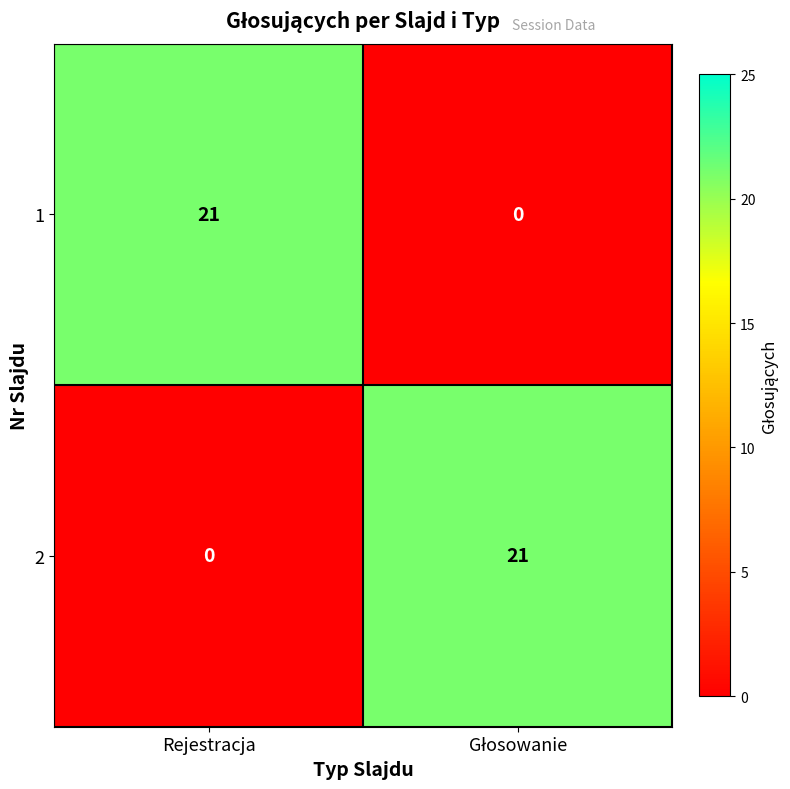

What is the difference between the maximum and minimum values in the 1 series?

21